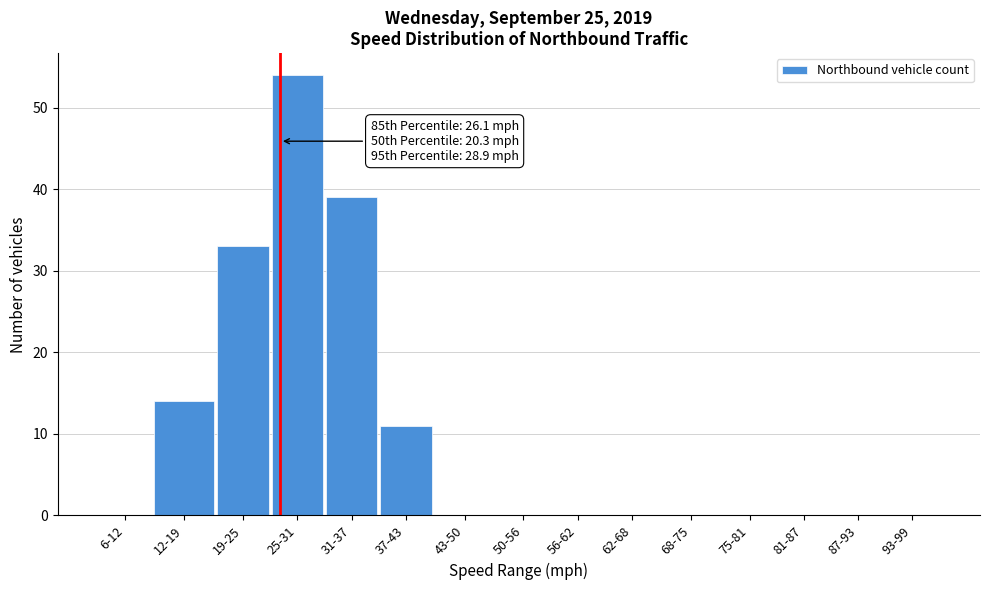

Reading left to right, list all the values displayed in this chart.

6-12=0	12-19=14	19-25=33	25-31=54	31-37=39	37-43=11	43-50=0	50-56=0	56-62=0	62-68=0	68-75=0	75-81=0	81-87=0	87-93=0	93-99=0